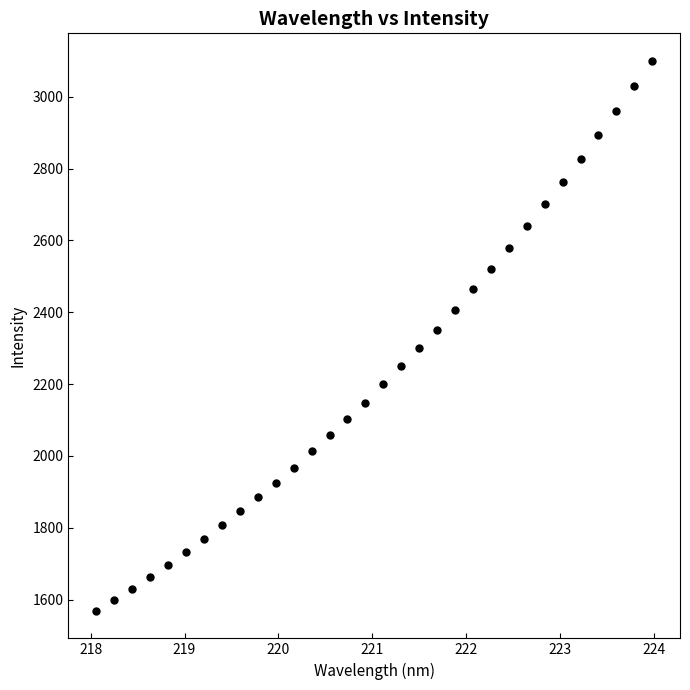

What is the range of Y values (max minus min)?

1531.3